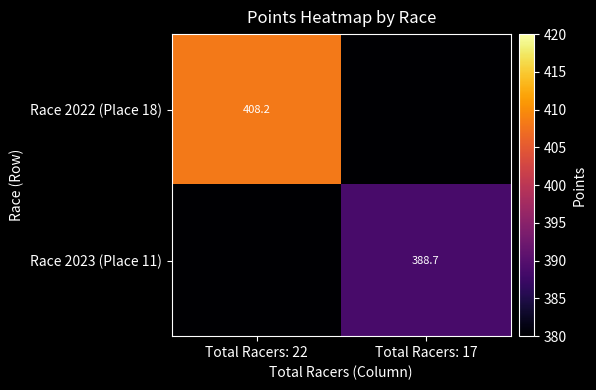

How many series are shown in this chart?

2